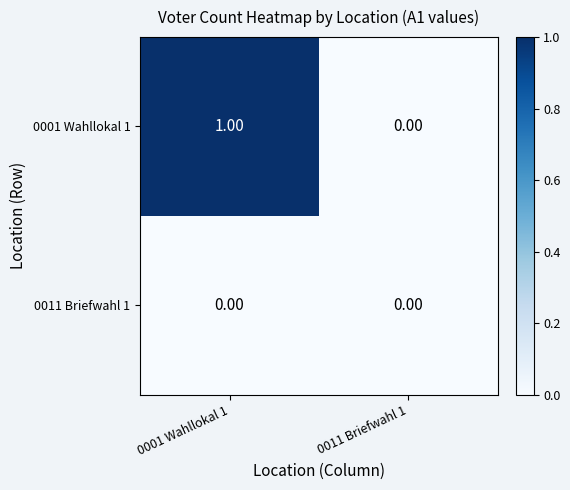

Which series changed the most between 0001 Wahllokal 1 and 0011 Briefwahl 1?

0001 Wahllokal 1